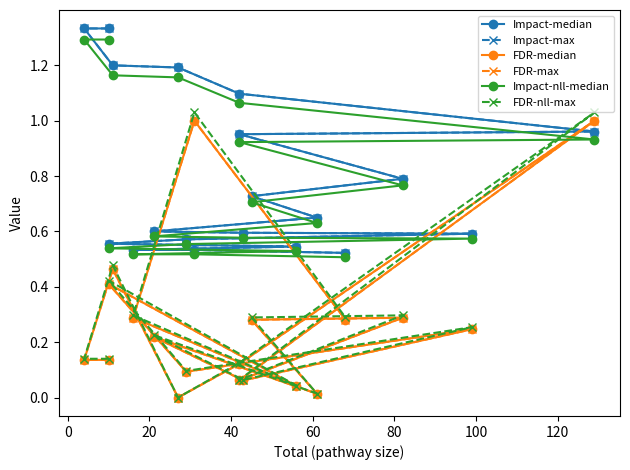

What is the value of the Impact-nll-median point at the 18th from the left?

0.5